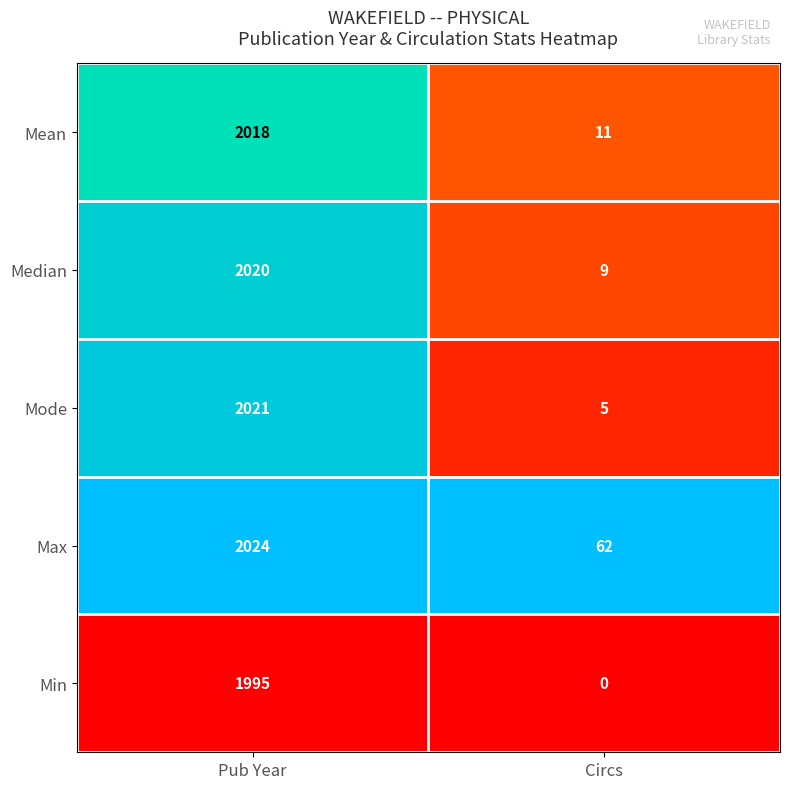

Rank the series by their maximum value, from lowest to highest.

Min, Mean, Median, Mode, Max